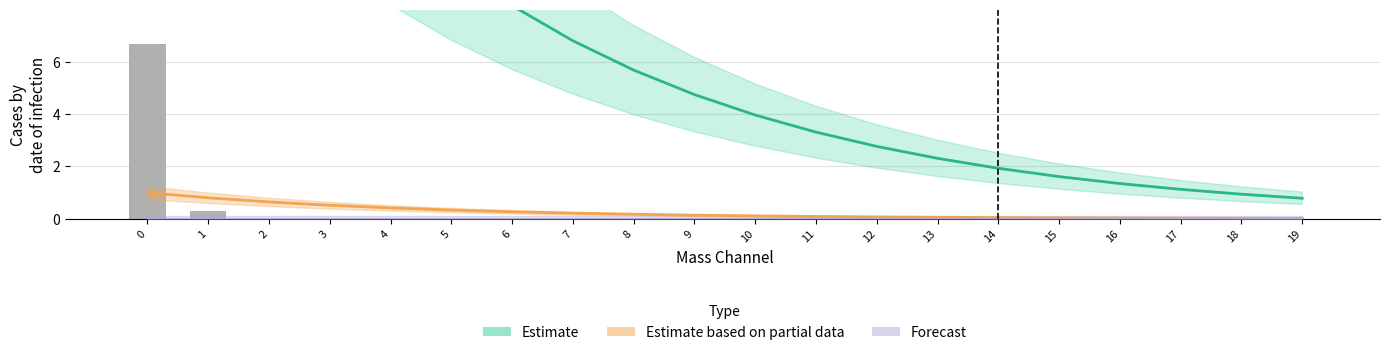

What is the total value across all series at 5?

10.1